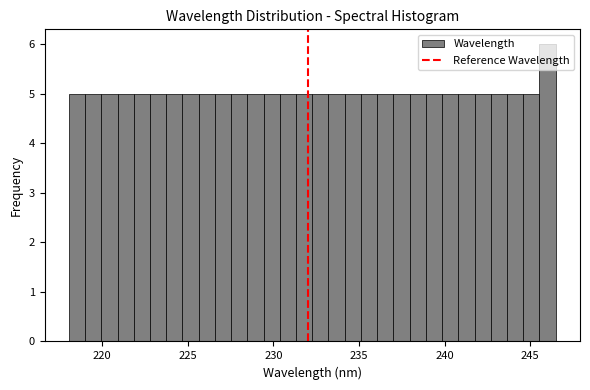

Read against the x-axis, roughly where is the centre of the tallest bar?

246.0